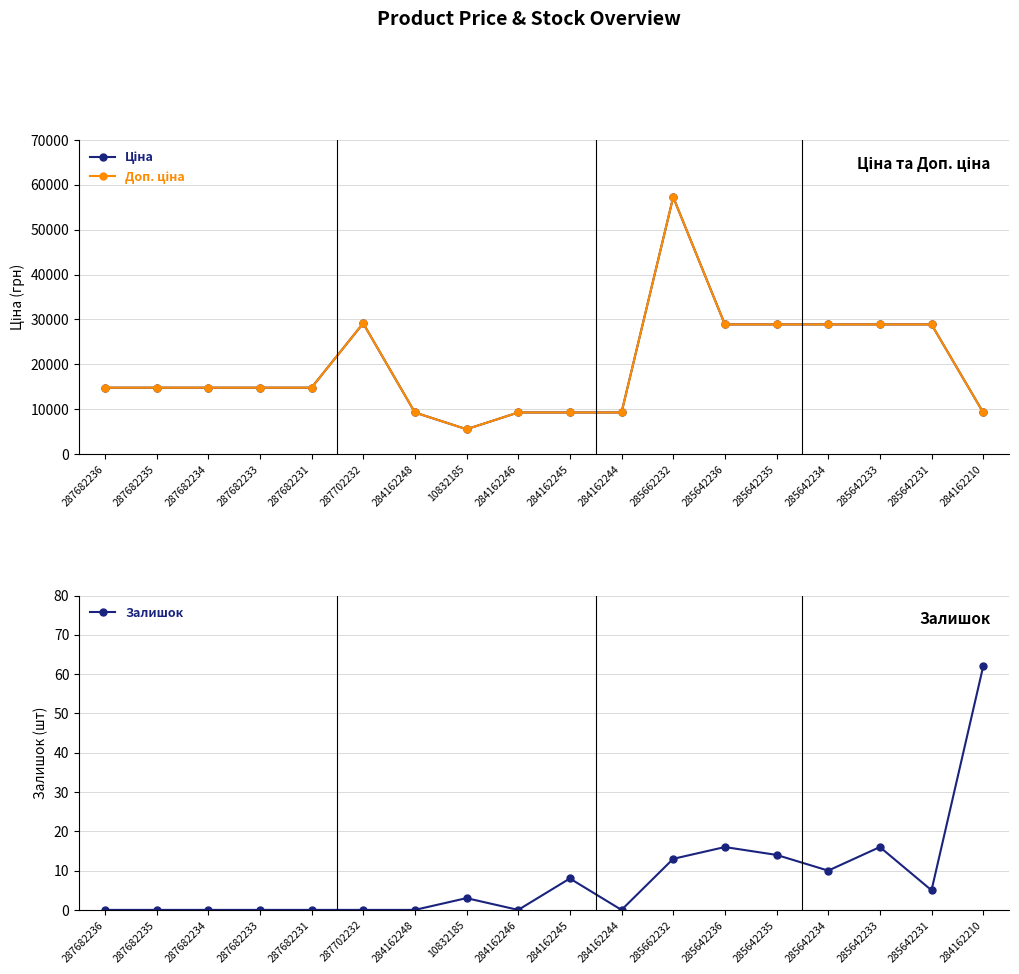

True or false: Доп. ціна and Залишок intersect in this chart.

False